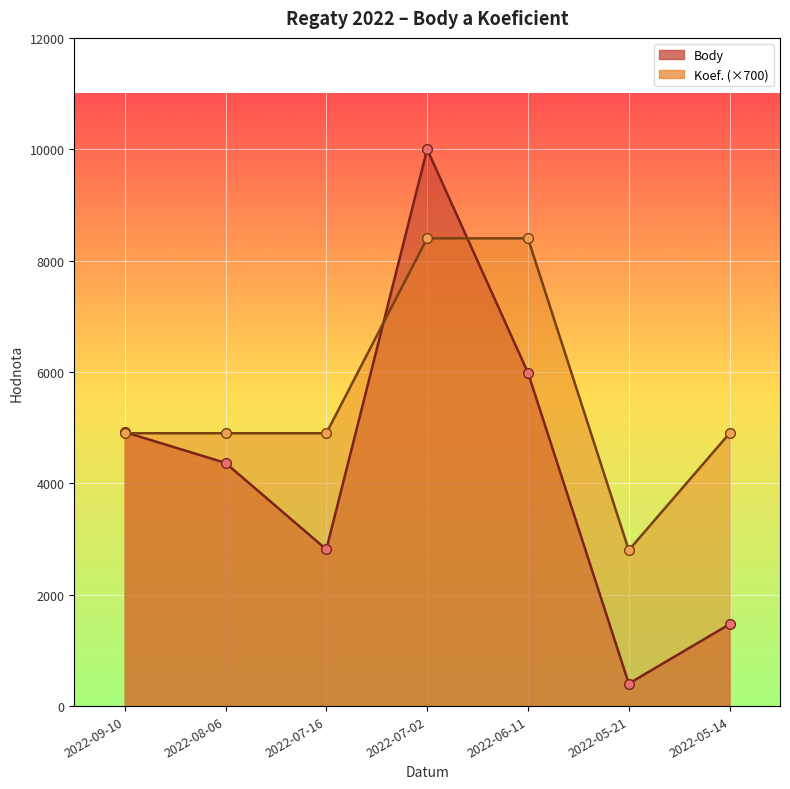

How many lines are shown in the chart?

2